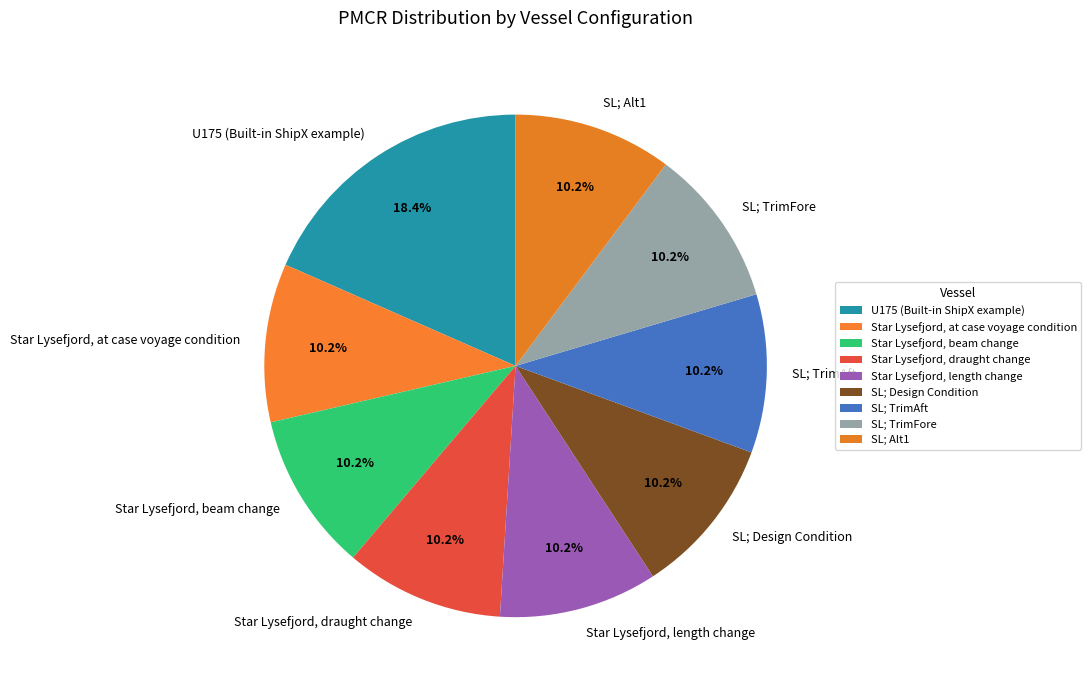

What percentage do Star Lysefjord, length change and SL; Design Condition together represent?

20.4%